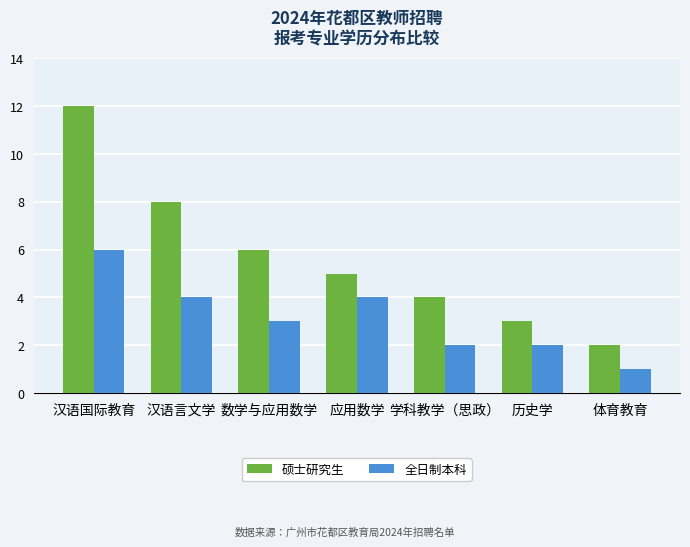

At which label is 全日制本科 closest to 3?

数学与应用数学